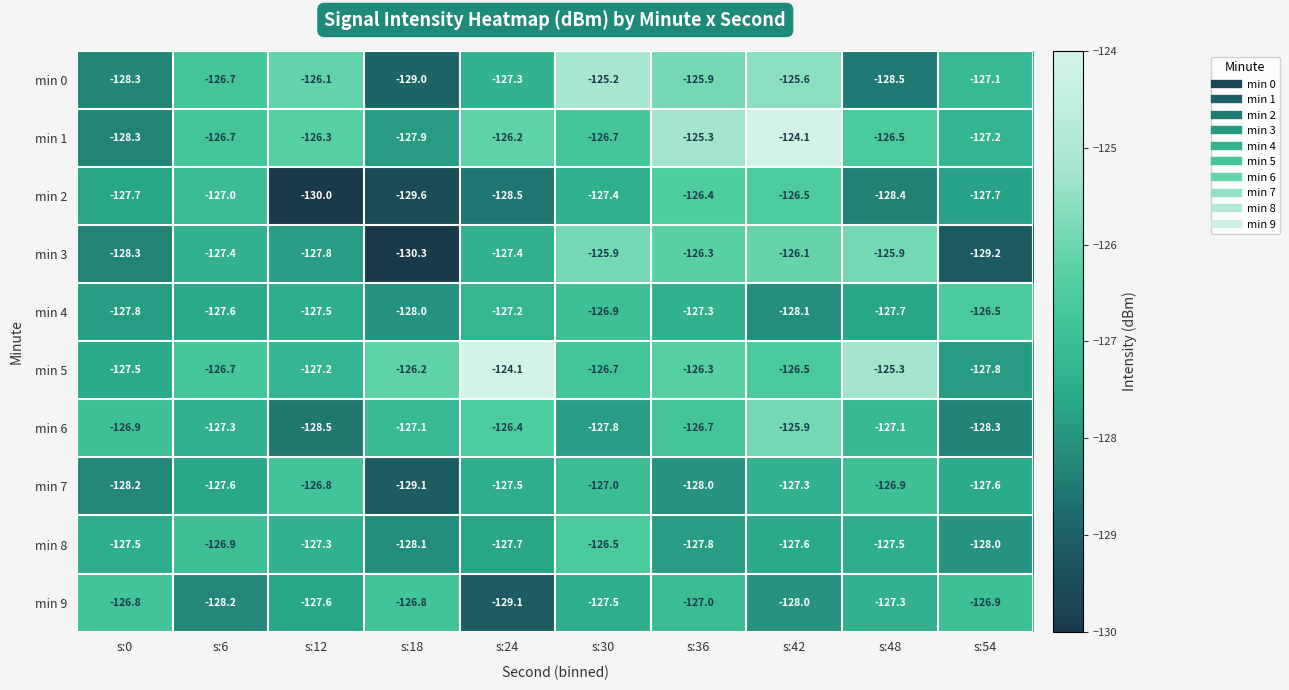

Between s:24 and s:42, which series saw the biggest shift?

min 5